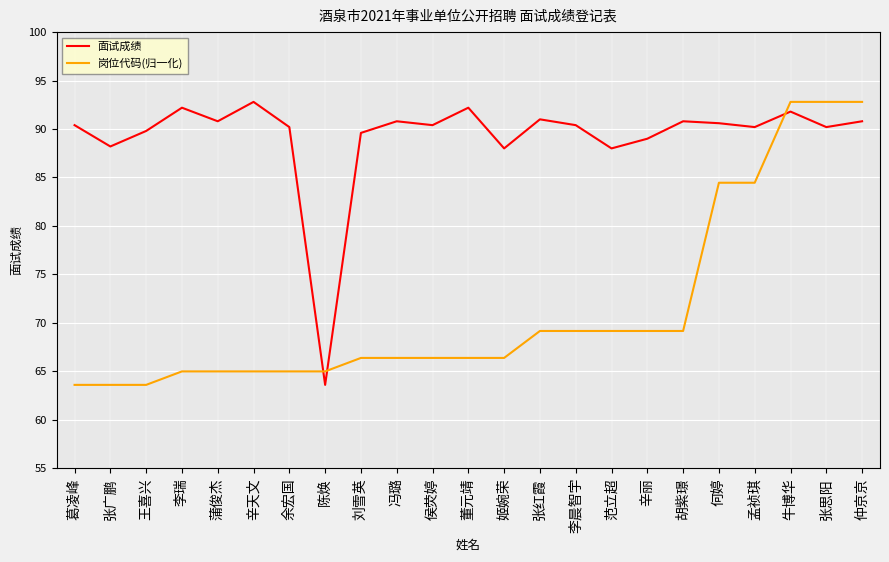

What are all the series names shown in the legend?

面试成绩, 岗位代码(归一化)